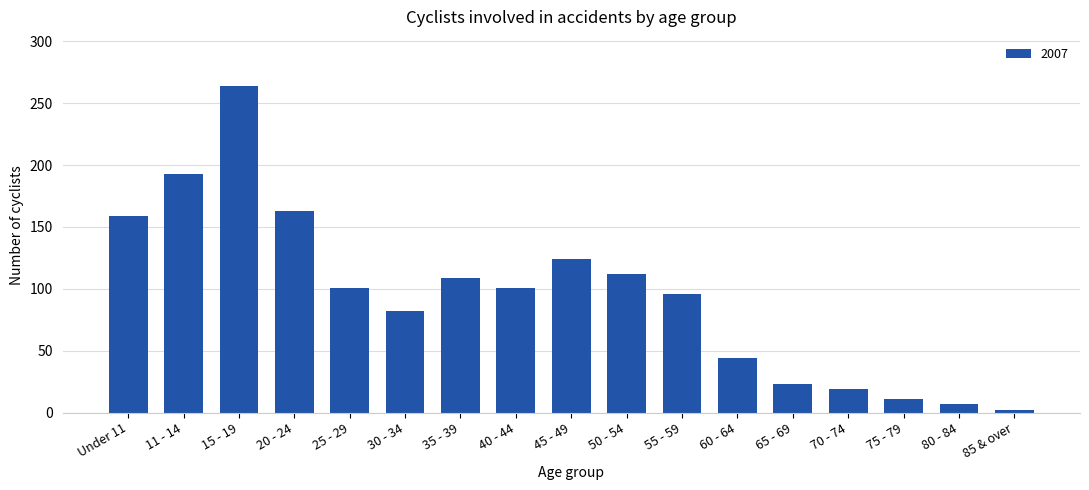

Is it true that the value at 50 - 54 is 159?

False